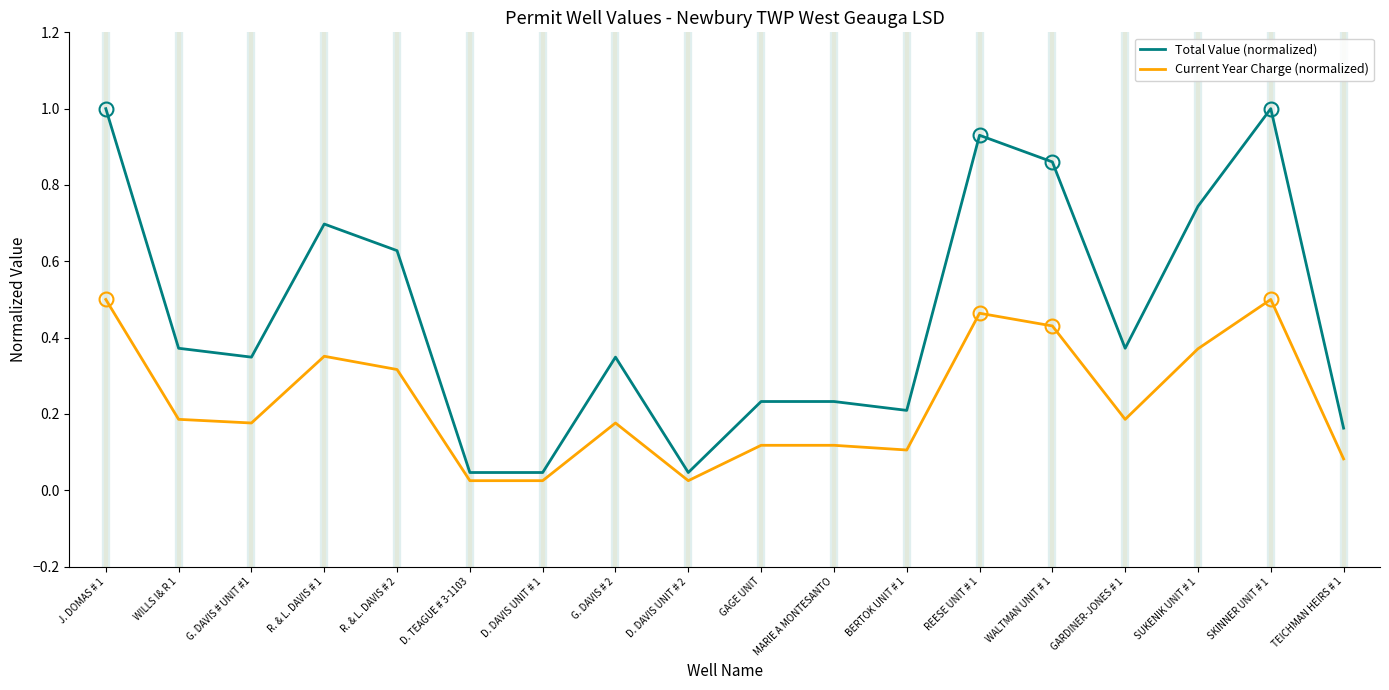

Where is the first local maximum for Current Year Charge (normalized)?

R. & L. DAVIS # 1